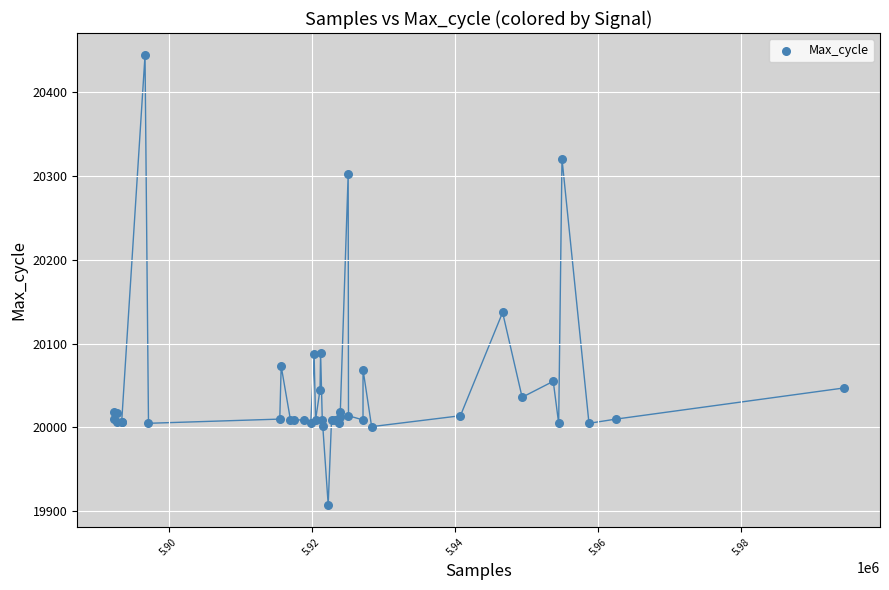

What Y value in the scatter plot is closest to 20175?

20137